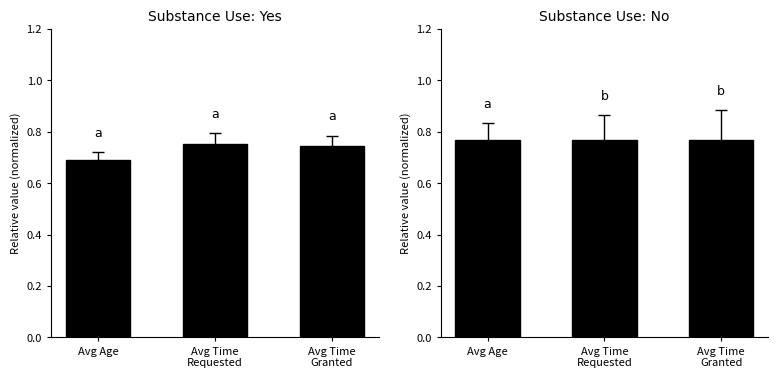

What is the approximate value of Yes at Avg Time
Granted?

0.7